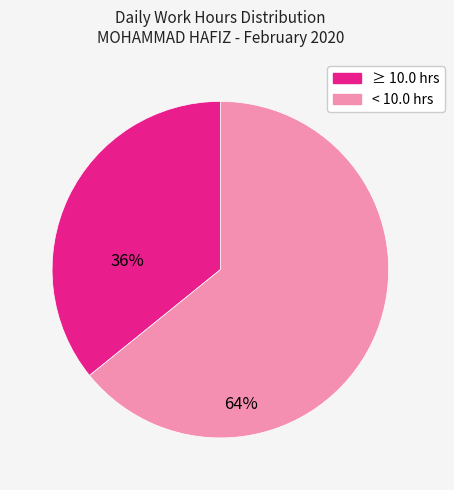

True or false: < 10.0 hrs accounts for 73% of the total.

False